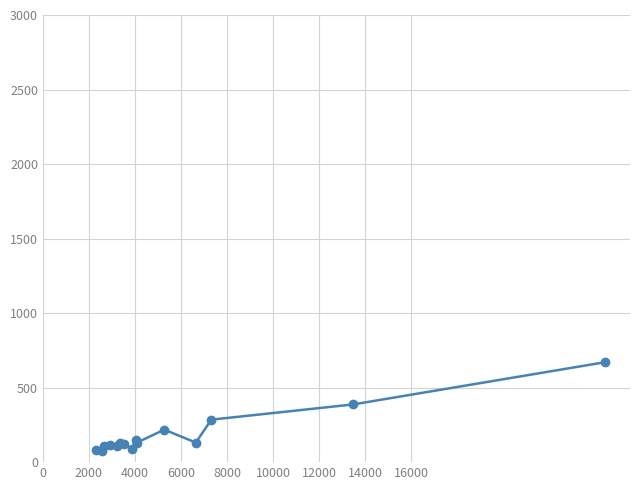

What is the greatest value displayed?

670